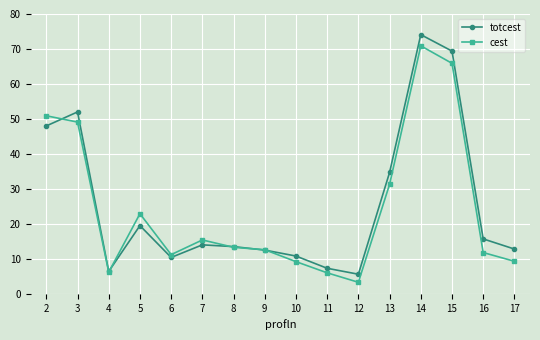

Between which two adjacent categories do cest and totcest first intersect?

2 and 3